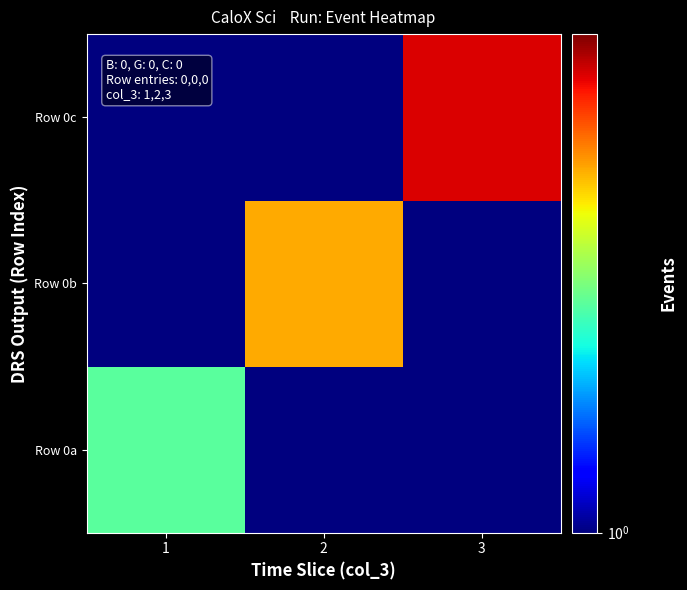

Reading right to left, list all the values displayed in this chart.

Row 0a: 3=1	2=1	1=2
Row 0b: 3=1	2=3	1=1
Row 0c: 3=4	2=1	1=1